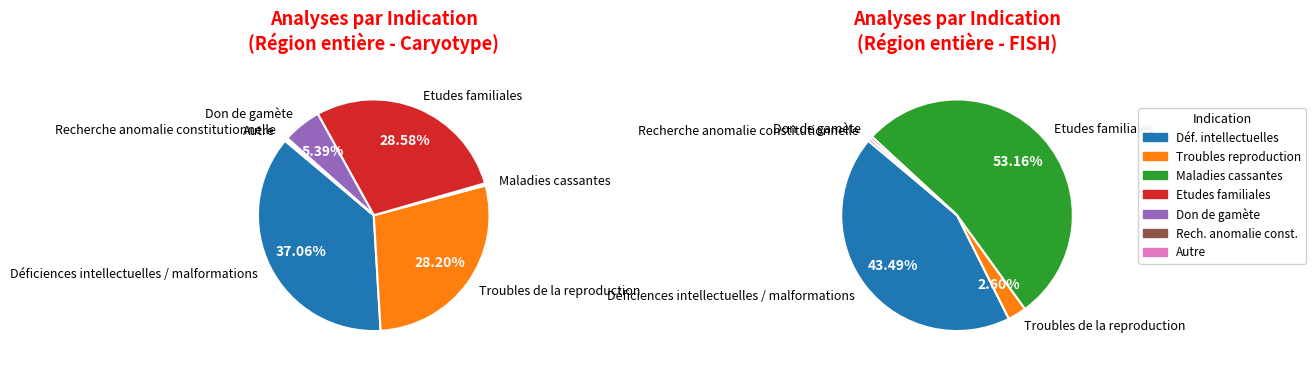

True or false: Autre accounts for 1% of the total.

False